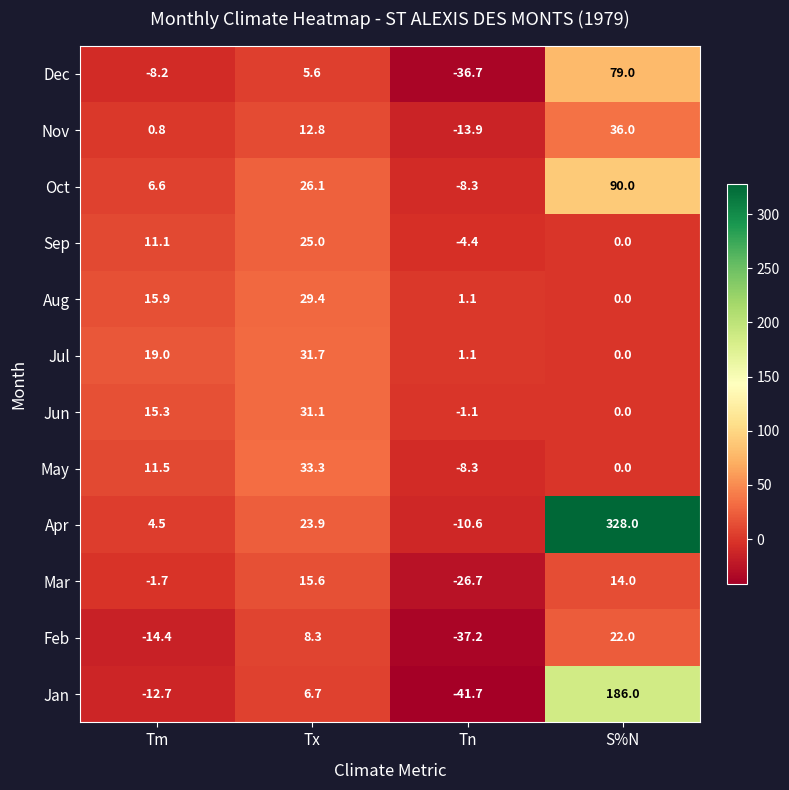

At Tm, list the series in order from largest to smallest.

Jul, Aug, Jun, May, Sep, Oct, Apr, Nov, Mar, Dec, Jan, Feb